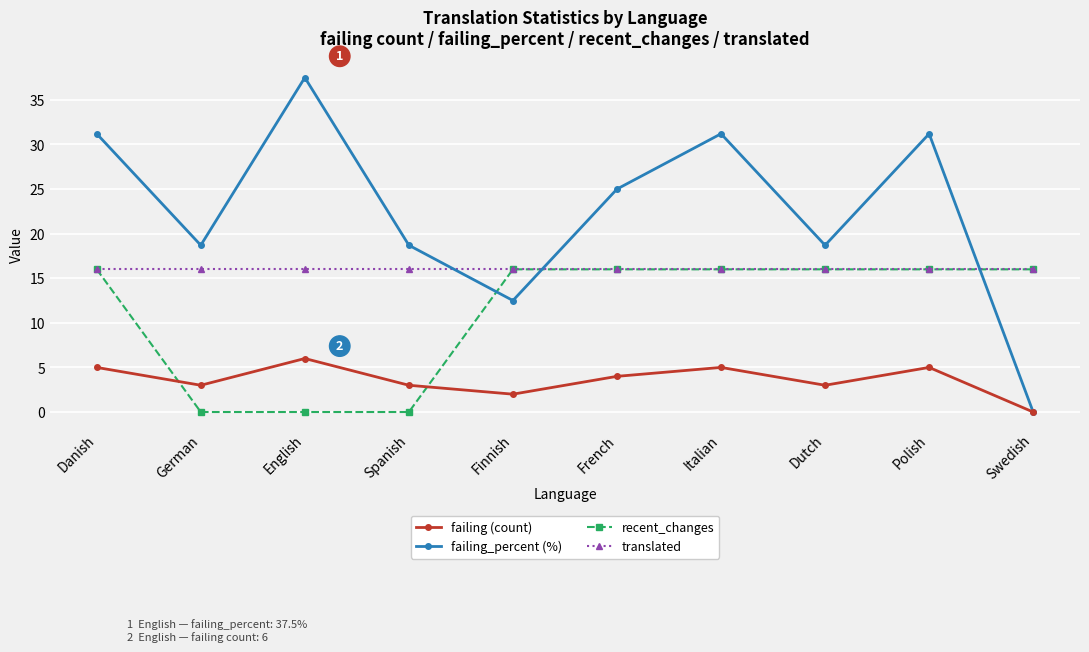

What is the difference between the highest and lowest values at German?

18.7